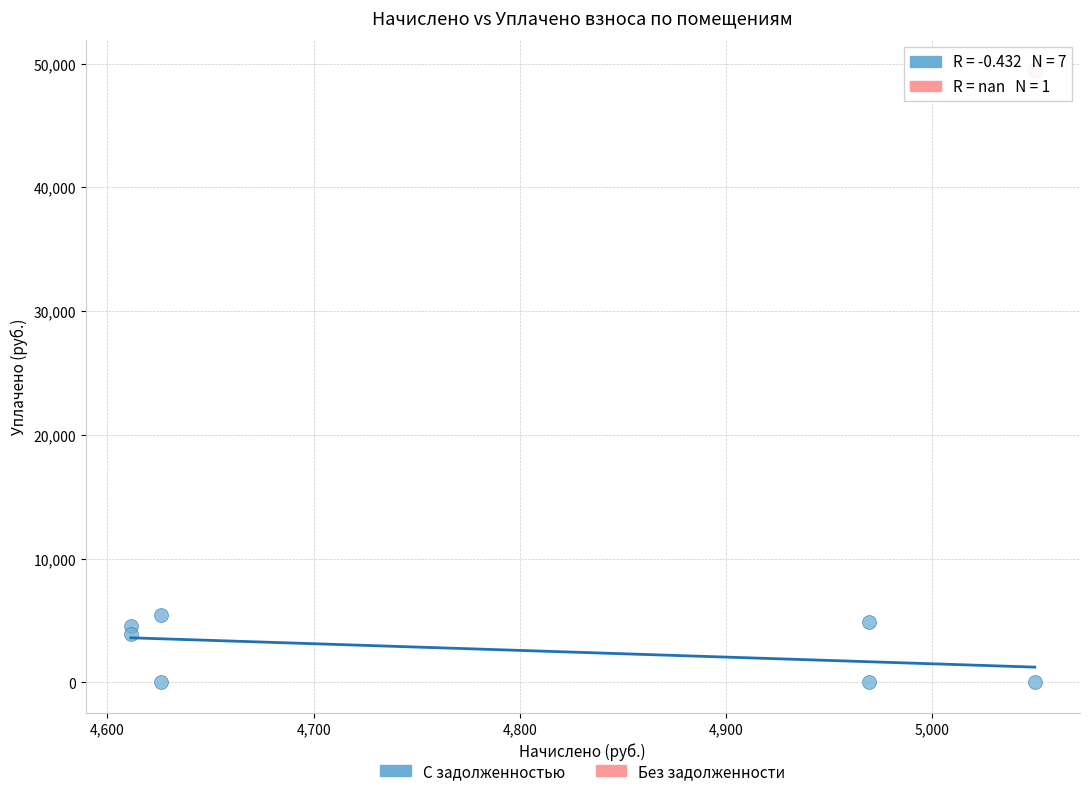

What are all the series names shown in the legend?

С задолженностью, Без задолженности